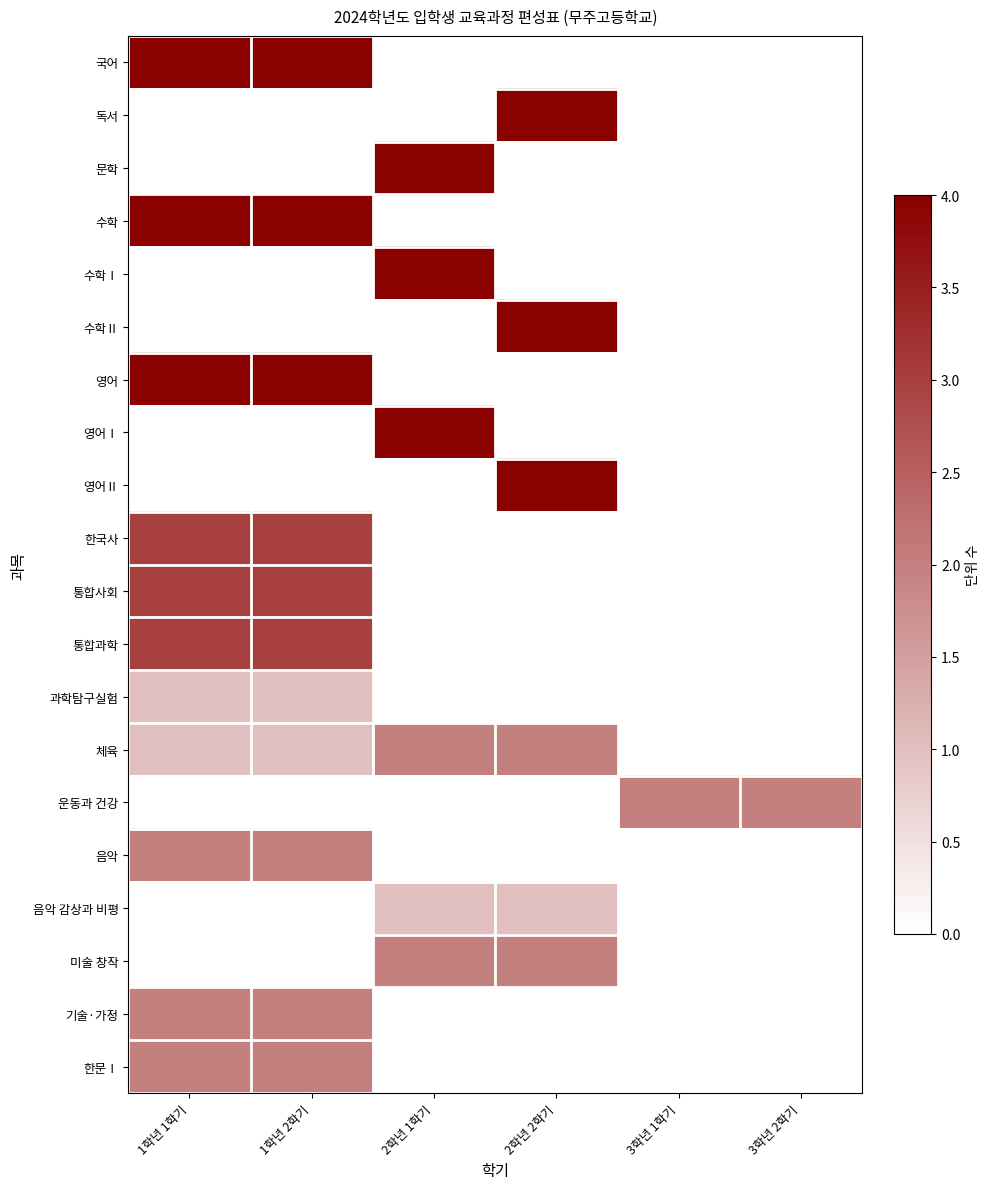

At how many categories does at least one series exceed 3?

4